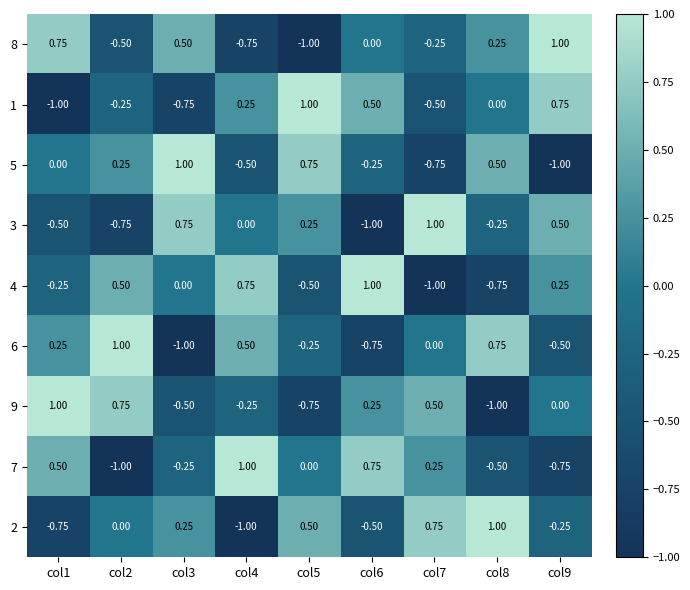

Is the value of 4 at col8 greater than the value of 8 at col3?

No